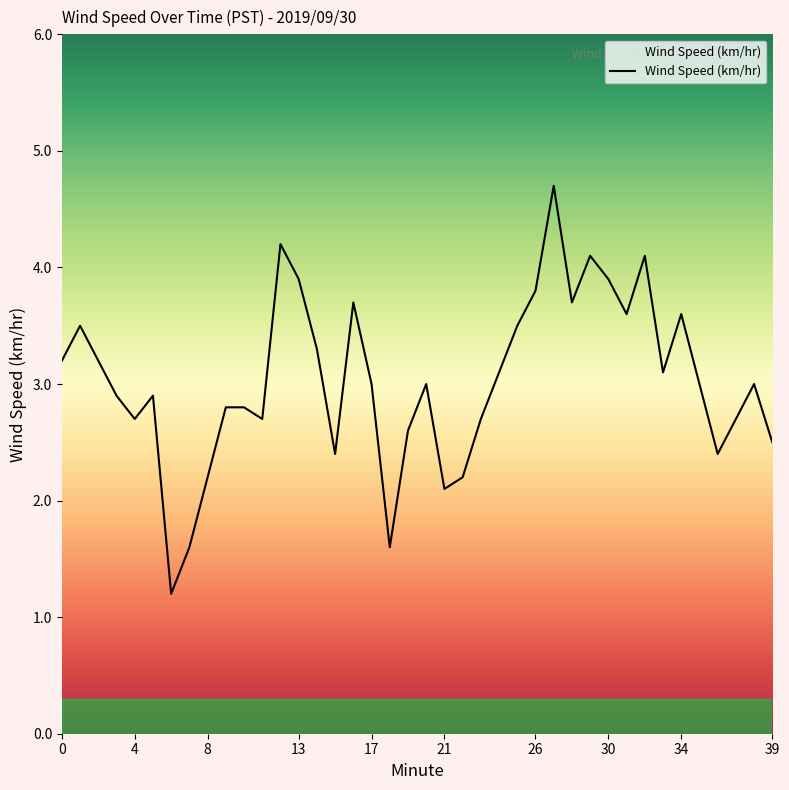

What is the smallest value displayed?

1.2